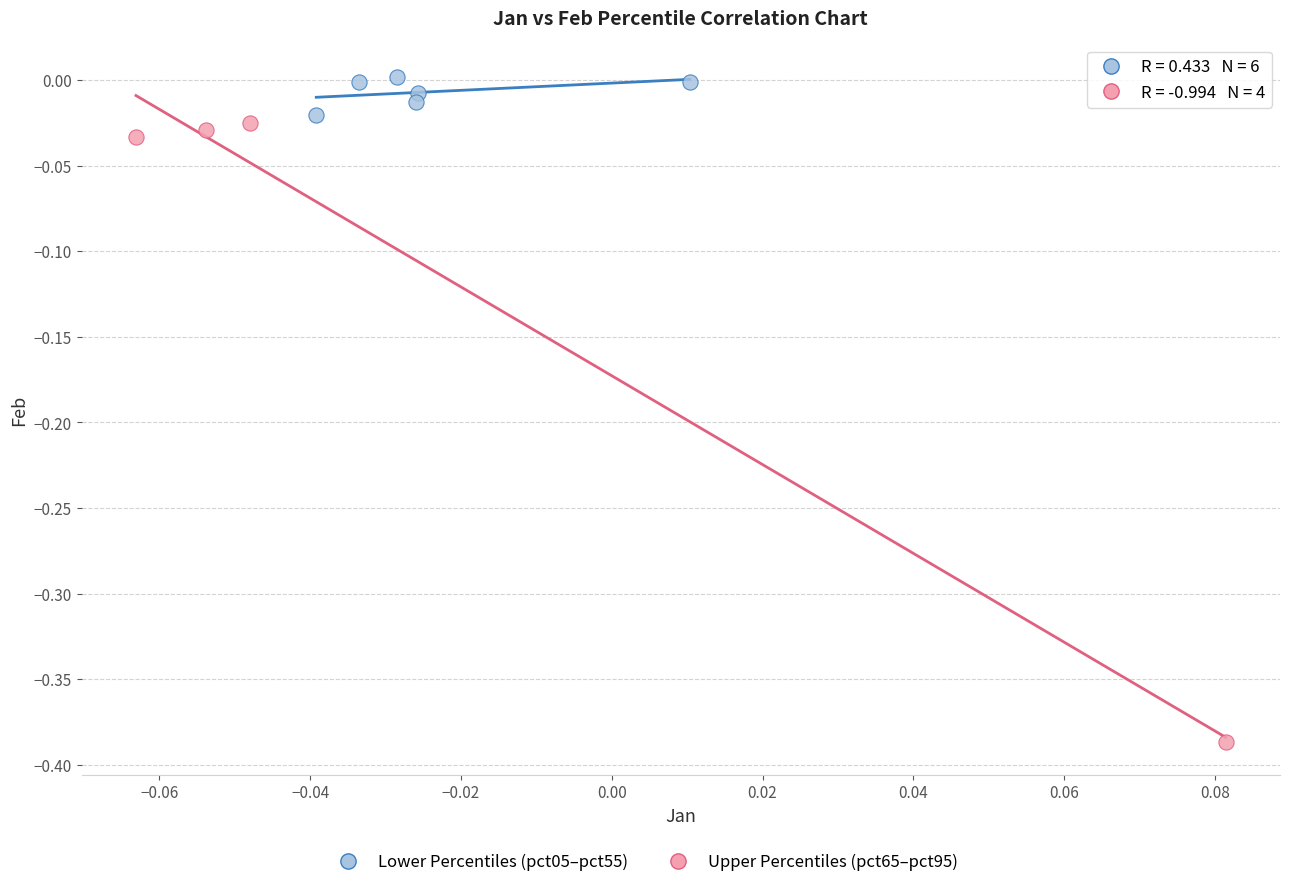

Which series reaches the minimum Y coordinate?

Upper Percentiles (pct65–pct95)